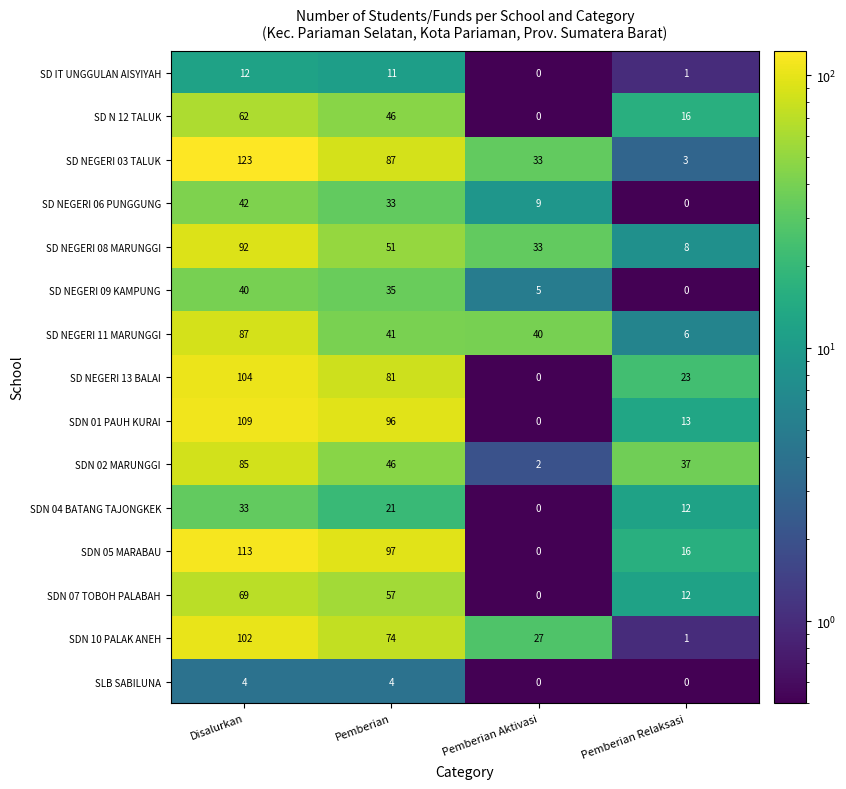

At which category does the chart reach its peak across all series?

Disalurkan